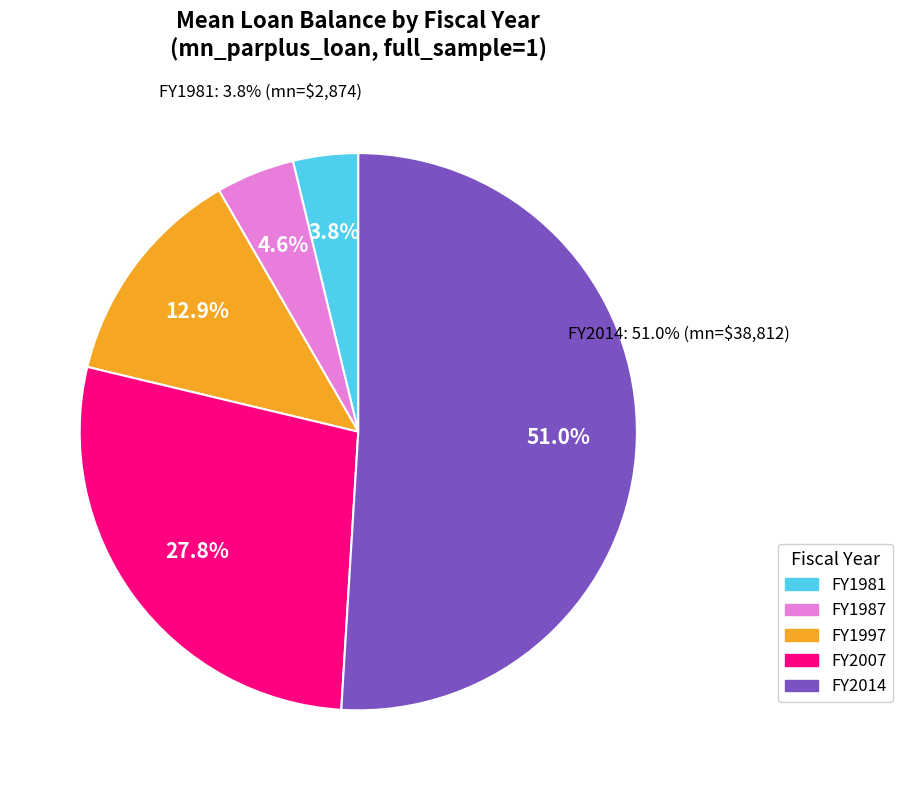

Count the number of slices in the pie.

5